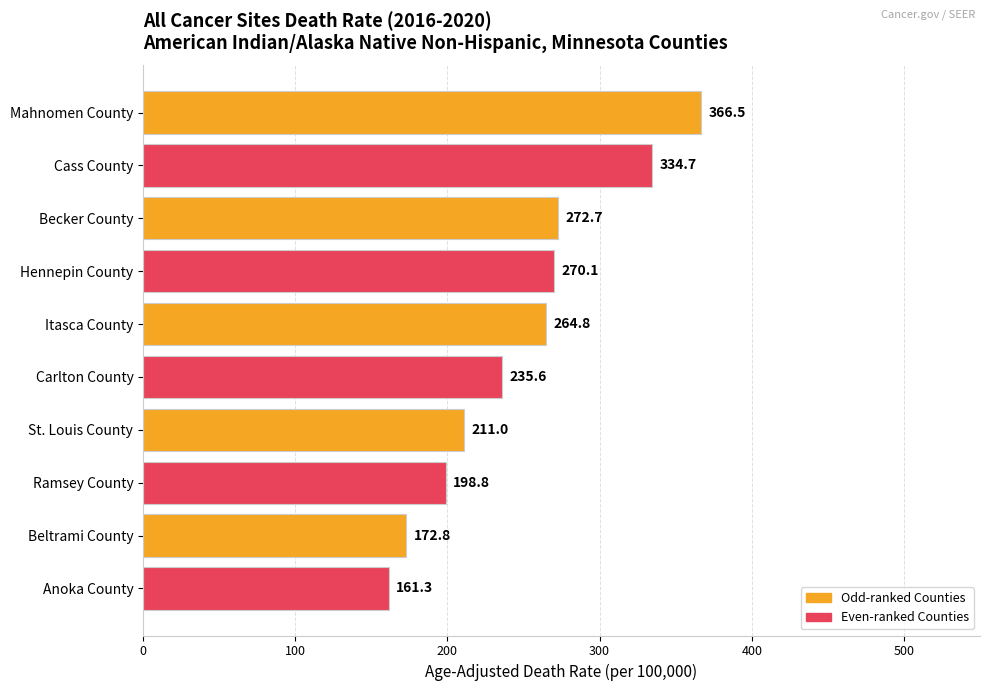

Count the number of categories in the chart.

10